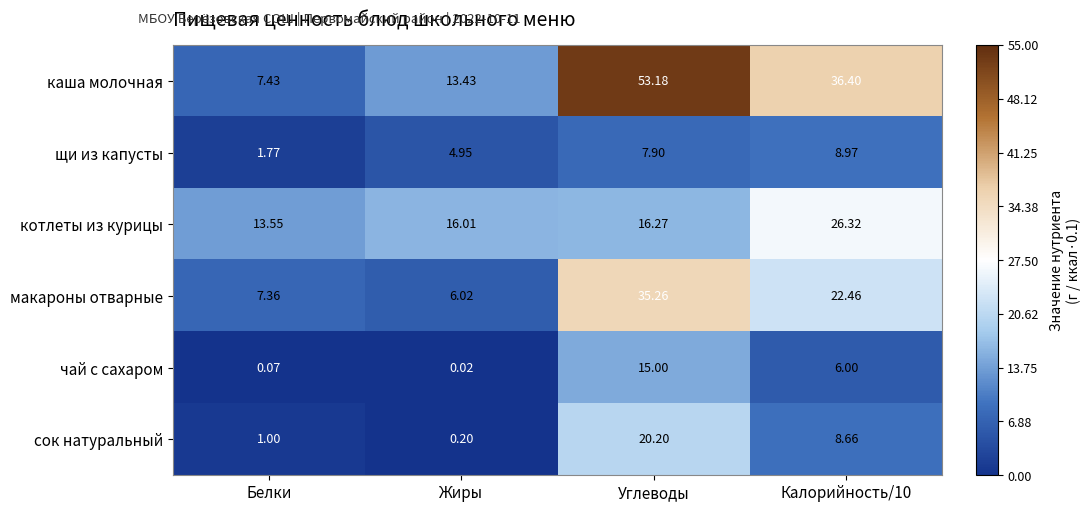

How many series are shown in this chart?

6